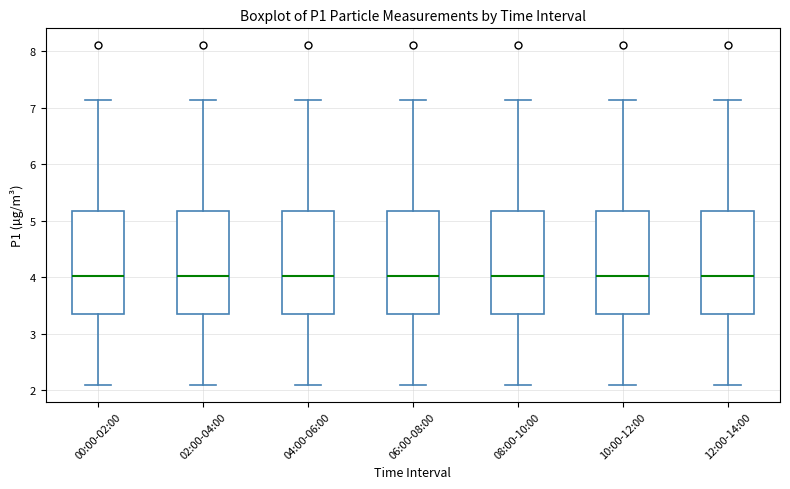

Reading left to right, read every box against the y-axis: the position of its median line, the range the box covers, and the ends of its whiskers. The values are not printed on the chart, so give them approximately, as read against the axis.

00:00-02:00: median 4.0, box 3.4 to 5.2, whiskers 2.1 to 7.1
02:00-04:00: median 4.0, box 3.4 to 5.2, whiskers 2.1 to 7.1
04:00-06:00: median 4.0, box 3.4 to 5.2, whiskers 2.1 to 7.1
06:00-08:00: median 4.0, box 3.4 to 5.2, whiskers 2.1 to 7.1
08:00-10:00: median 4.0, box 3.4 to 5.2, whiskers 2.1 to 7.1
10:00-12:00: median 4.0, box 3.4 to 5.2, whiskers 2.1 to 7.1
12:00-14:00: median 4.0, box 3.4 to 5.2, whiskers 2.1 to 7.1